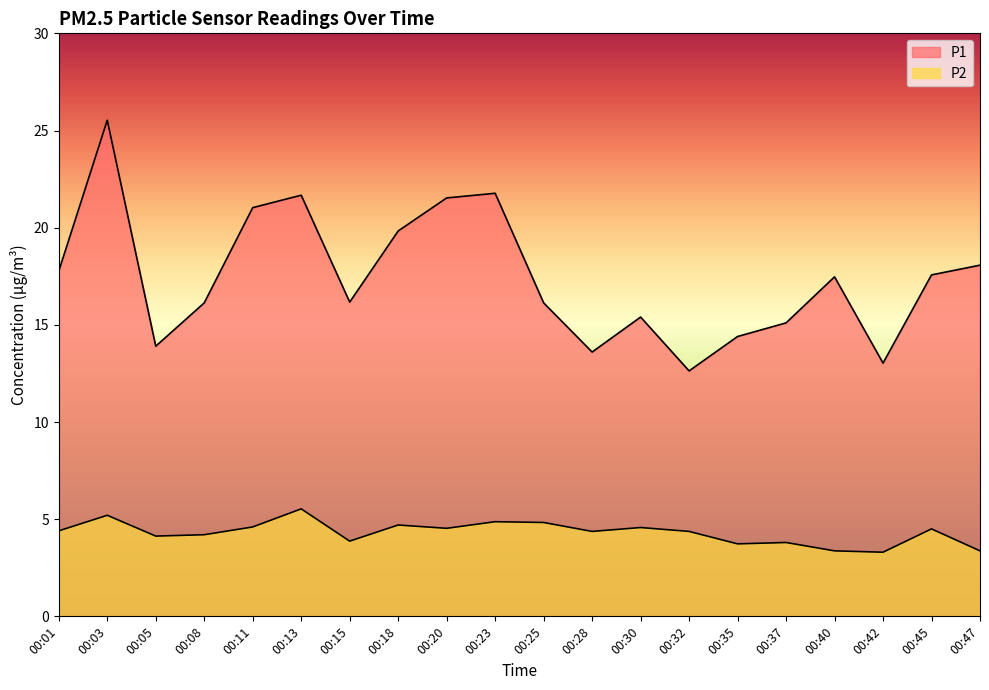

Is it true that P2 equals 3.8 at 00:37?

True